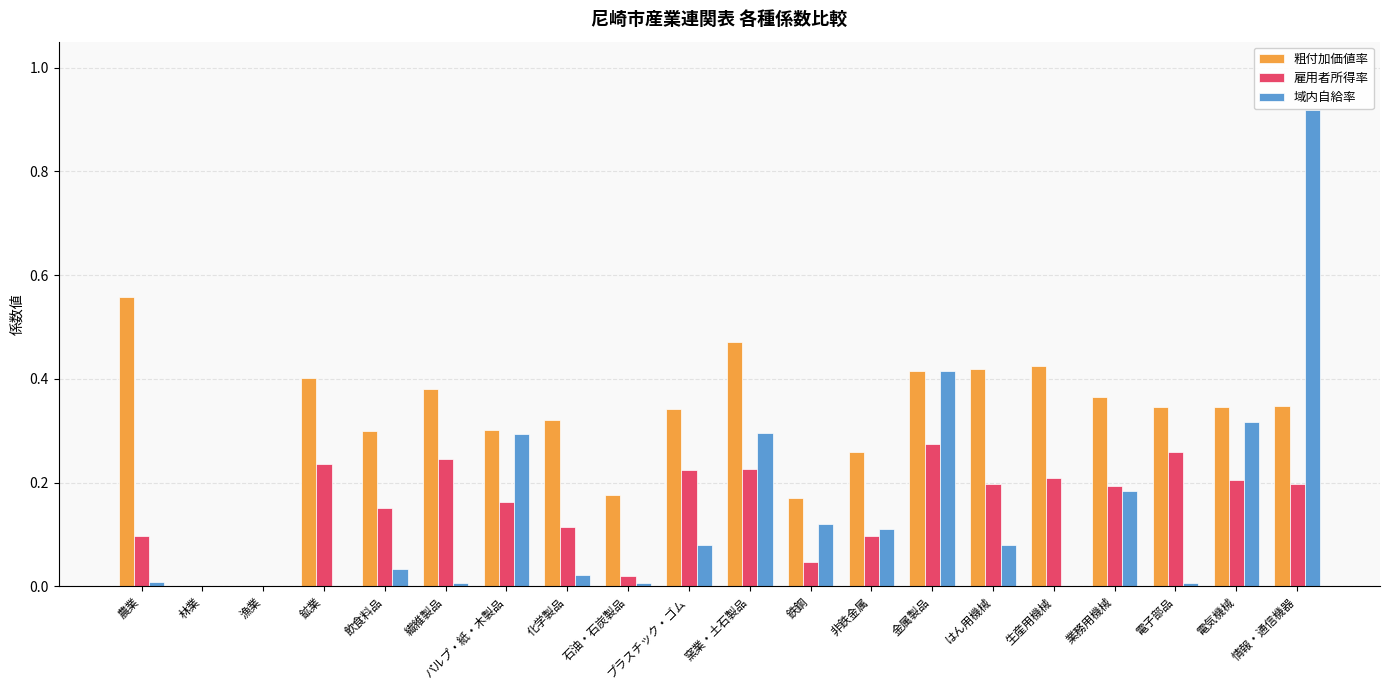

What is the sum of all 粗付加価値率 values?

6.3